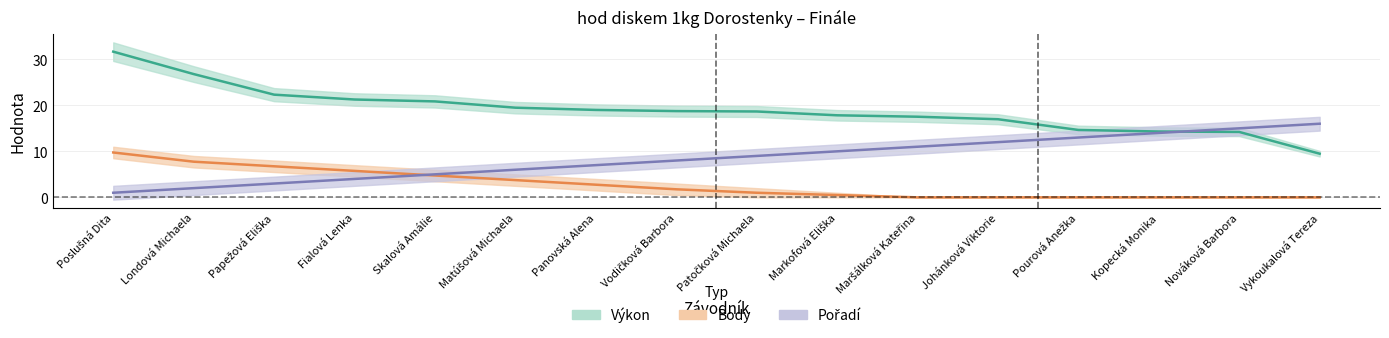

What is the label of the 1st point from the right?

Vykoukalová Tereza